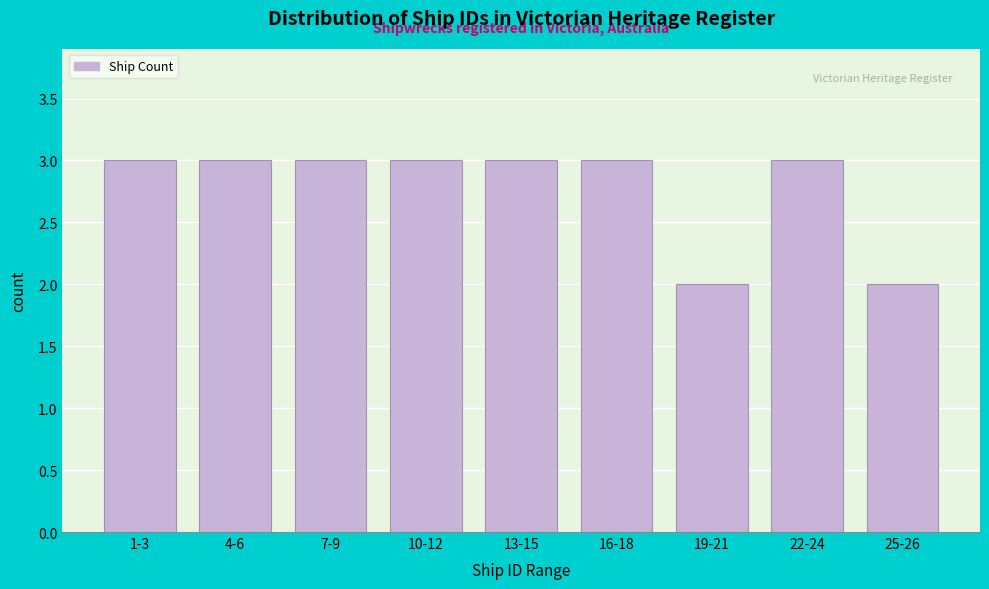

Reading right to left, list all the values displayed in this chart.

25-26=2	22-24=3	19-21=2	16-18=3	13-15=3	10-12=3	7-9=3	4-6=3	1-3=3